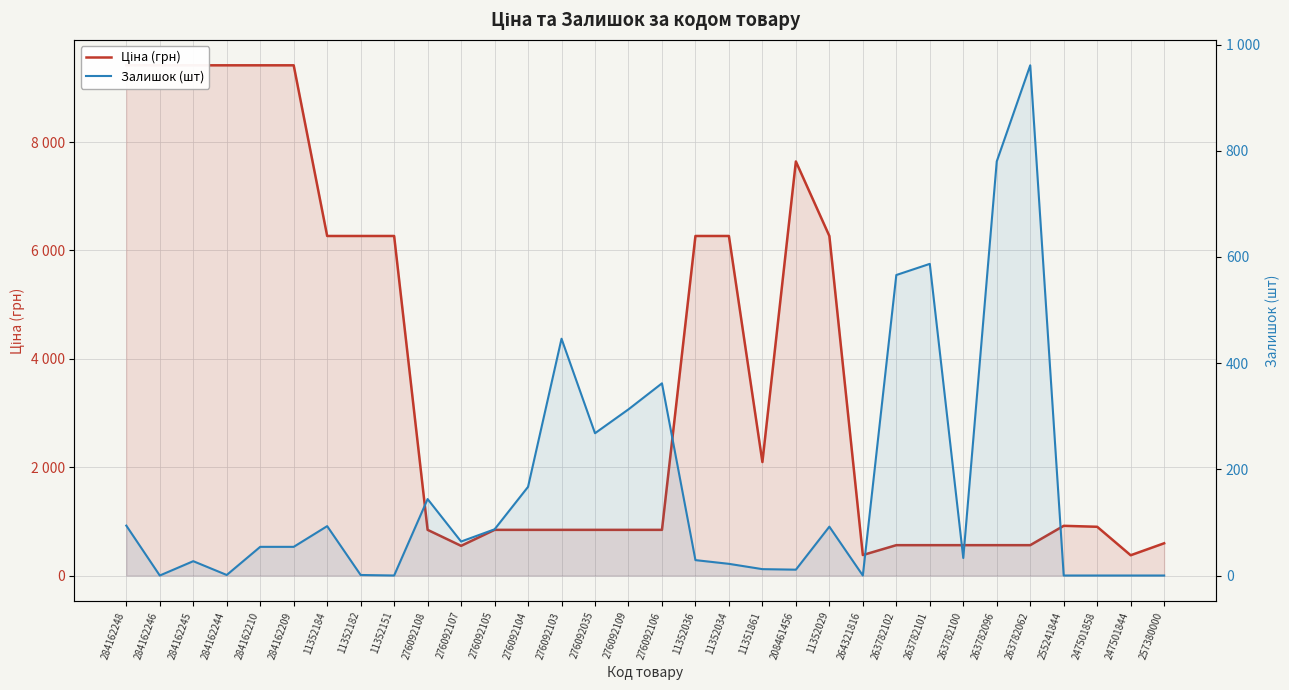

What position from the left is 11351861?

20